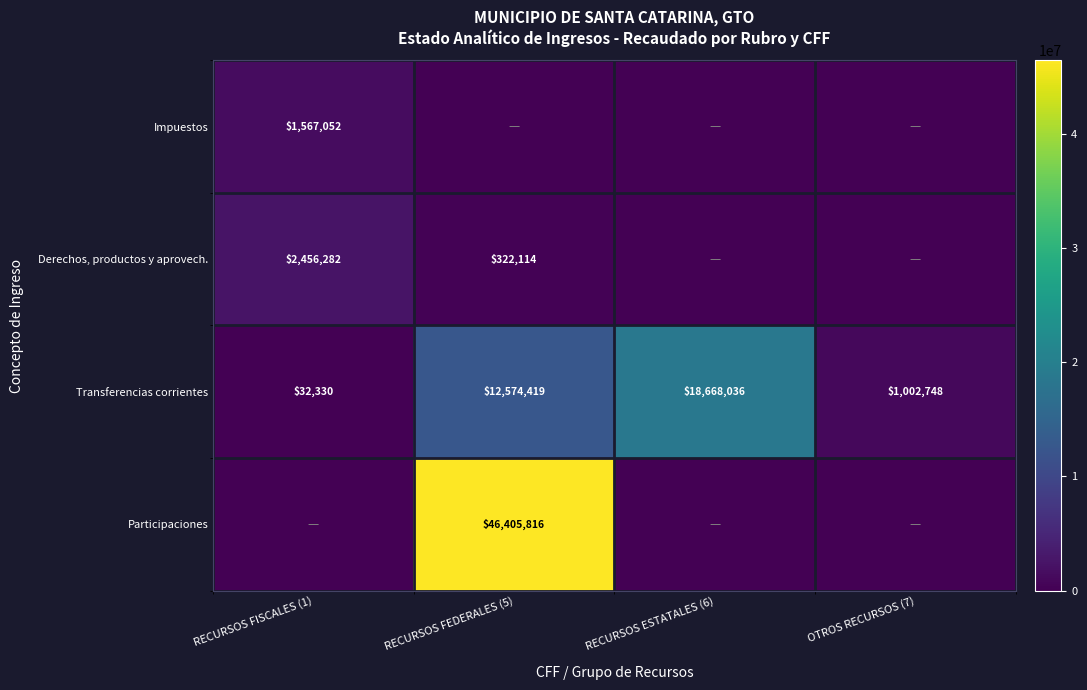

What value does the Transferencias corrientes series have at RECURSOS ESTATALES (6), to the nearest 50?

18668050